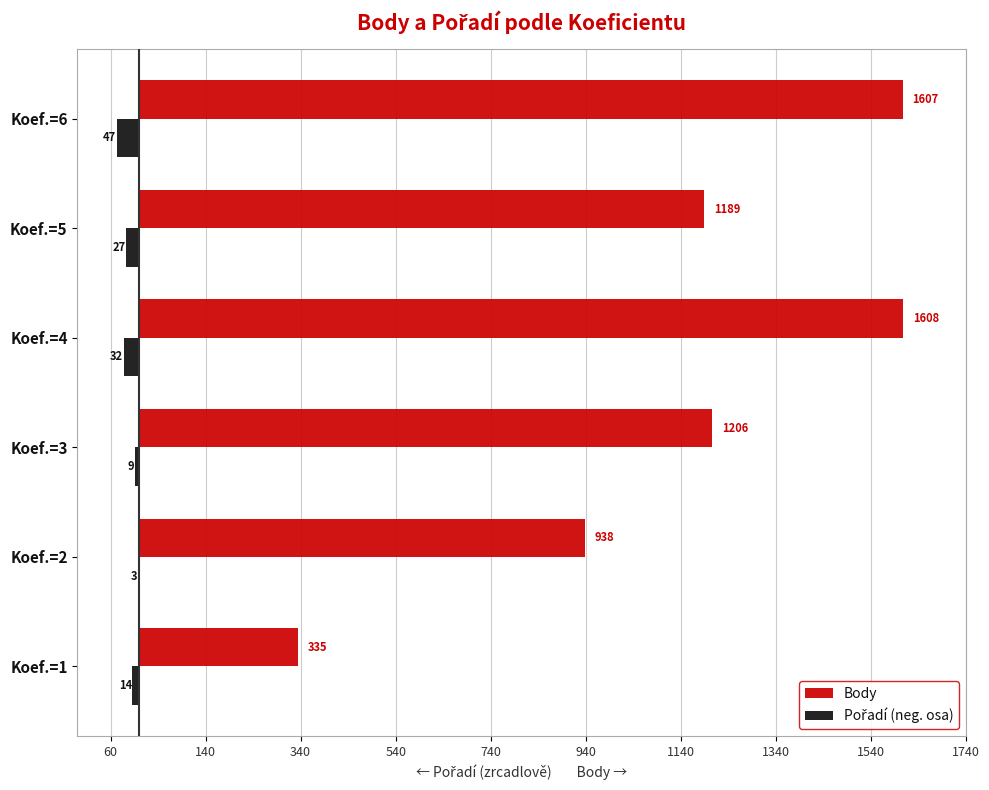

What are all the series names shown in the legend?

Body, Pořadí (neg. osa)